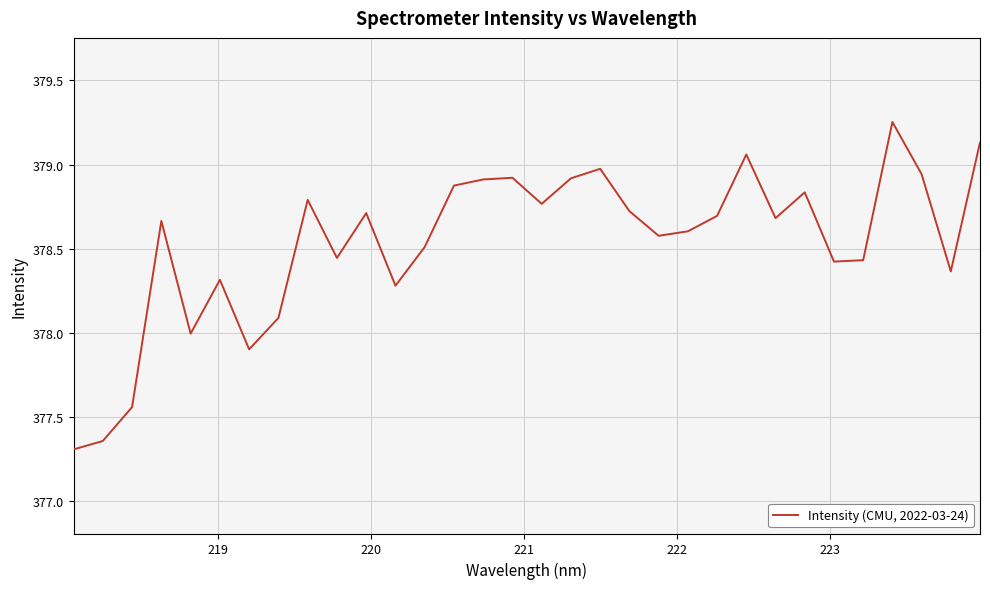

What is the minimum value shown in the chart?

377.3